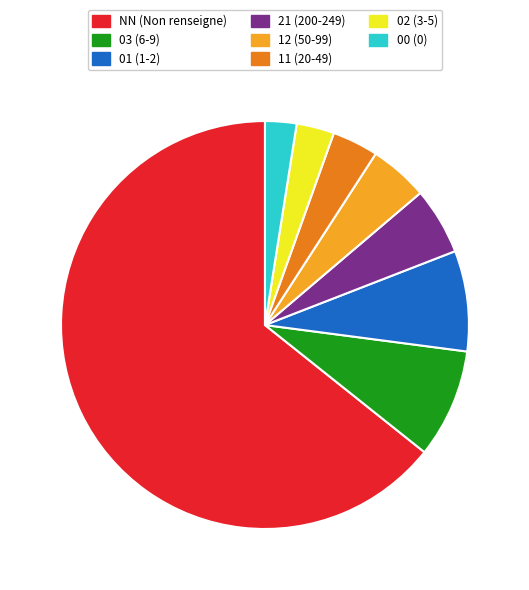

The 03 slice represents 1% of the pie. True or false?

False